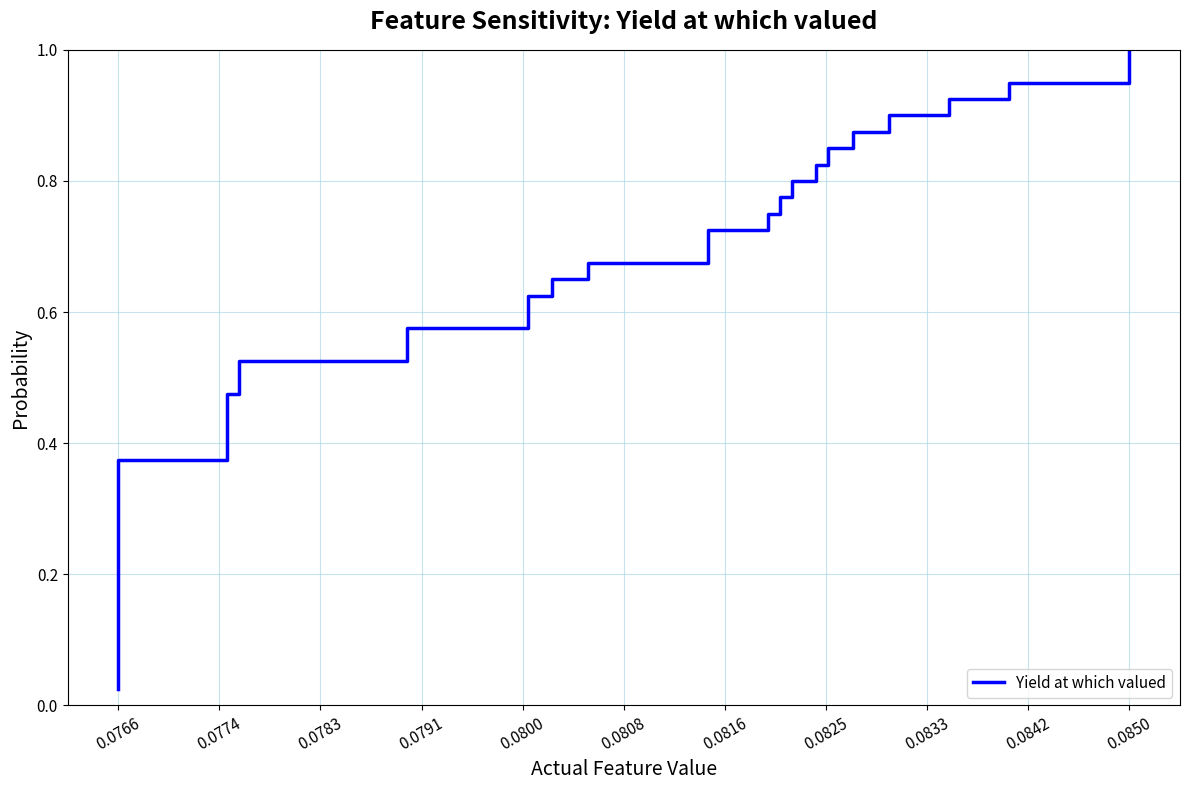

What position from the left is 12?

13